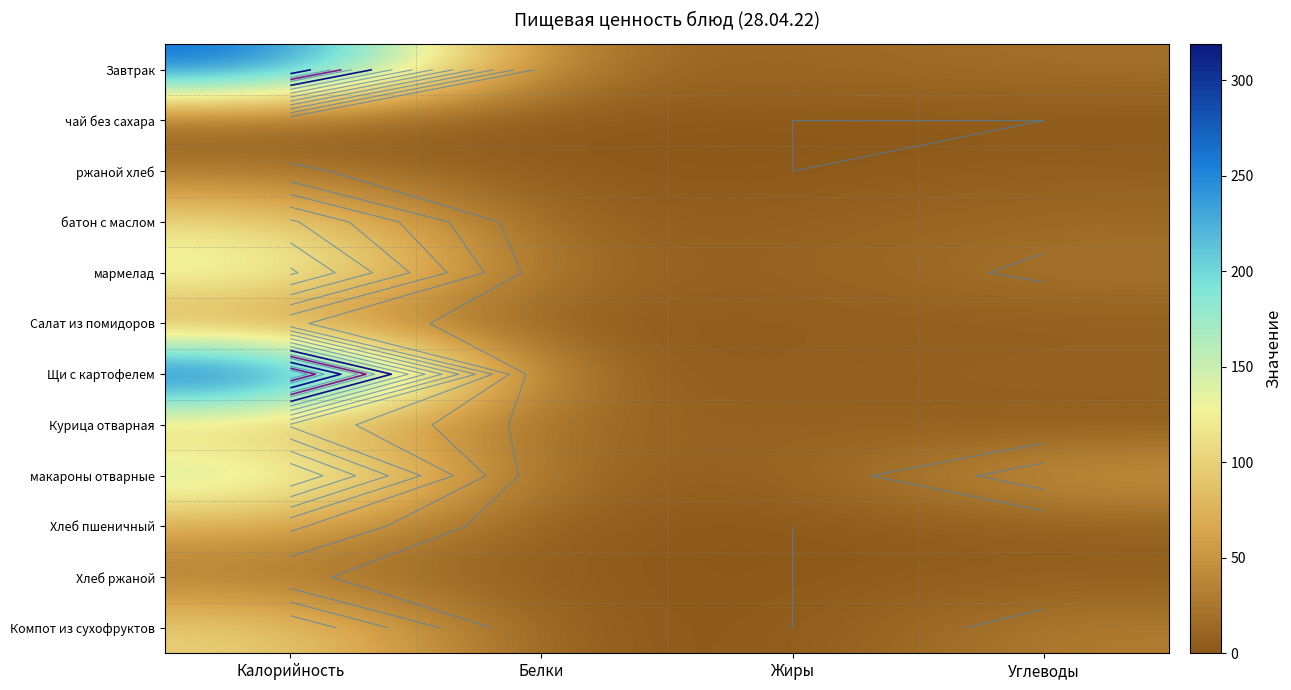

Rank the series at Белки from lowest to highest value.

чай без сахара, ржаной хлеб, Хлеб пшеничный, Компот из сухофруктов, Салат из помидоров, Щи с картофелем, Хлеб ржаной, батон с маслом, макароны отварные, мармелад, Курица отварная, Завтрак